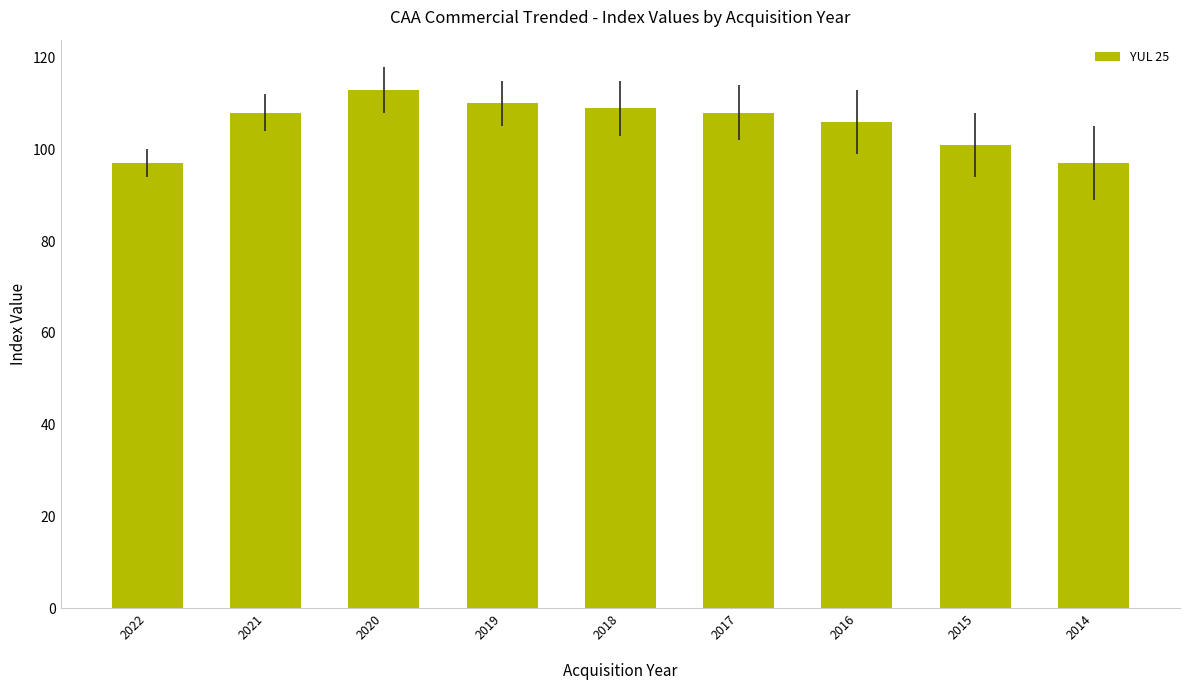

What is the greatest value displayed?

113